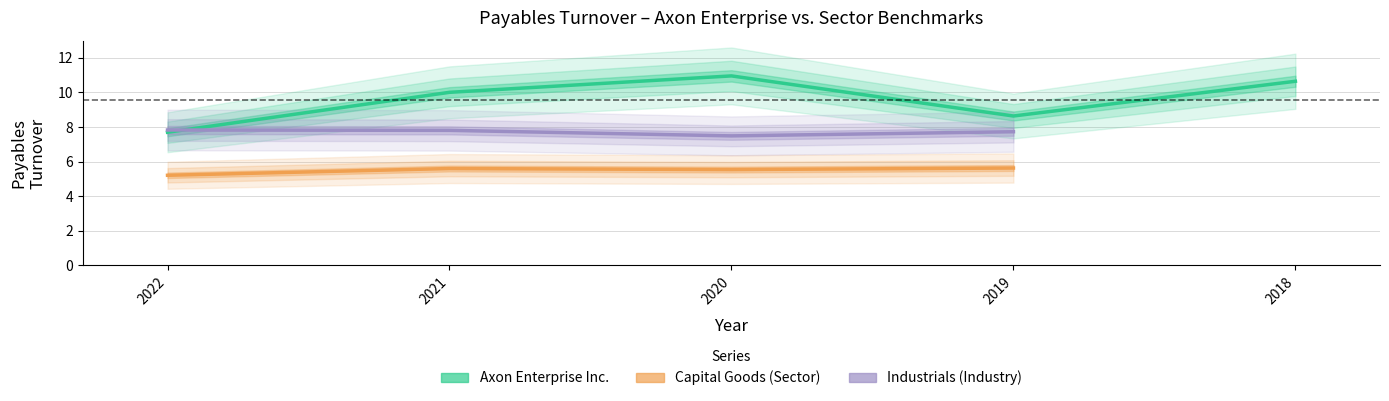

True or false: Capital Goods has a value of 2.0 at 2018-12-31.

False